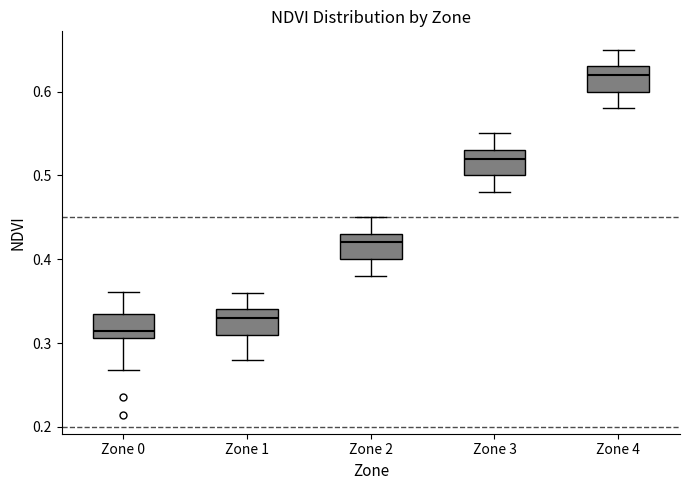

Reading left to right, read every box against the y-axis: the position of its median line, the range the box covers, and the ends of its whiskers. The values are not printed on the chart, so give them approximately, as read against the axis.

Zone 0: median 0.31 (just above the box's lower edge), box 0.31 to 0.33, whiskers 0.27 to 0.36
Zone 1: median 0.33, box 0.31 to 0.34, whiskers 0.28 to 0.36
Zone 2: median 0.42, box 0.40 to 0.43, whiskers 0.38 to 0.45
Zone 3: median 0.52, box 0.50 to 0.53, whiskers 0.48 to 0.55
Zone 4: median 0.62, box 0.60 to 0.63, whiskers 0.58 to 0.65